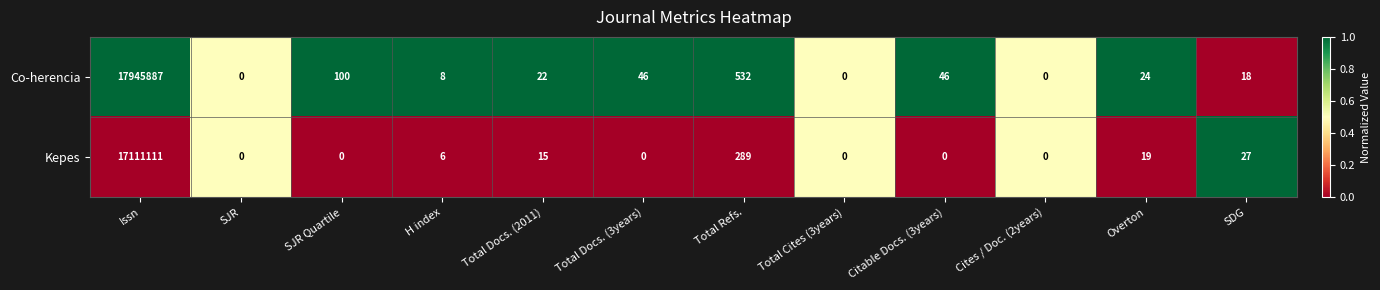

Between H index and Total Docs. (3years), which series saw the biggest shift?

Co-herencia